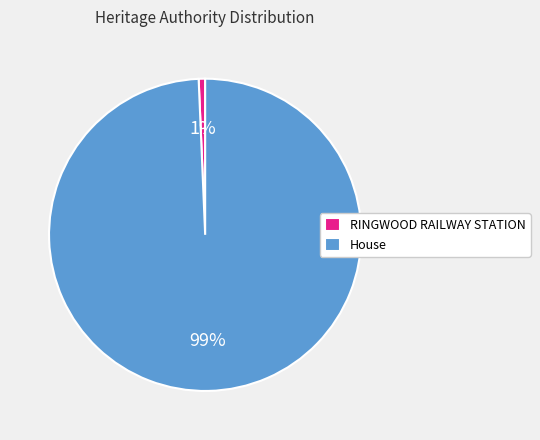

Which slice represents more than half of the pie?

House